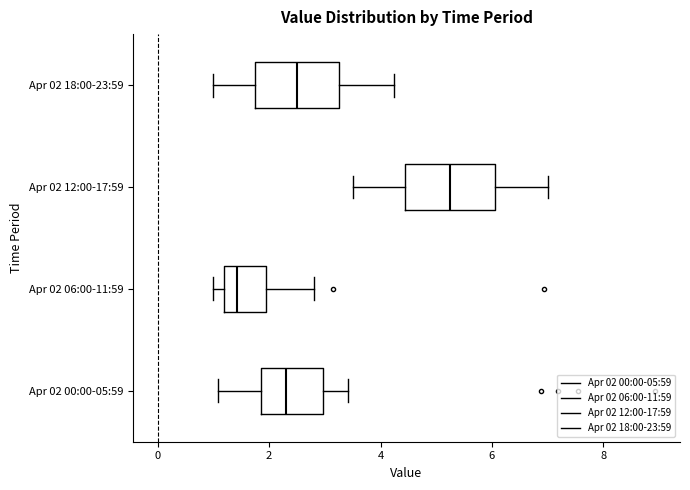

Where does the left whisker of the box for Apr 02 18:00-23:59 end on the x-axis? The values are not printed on the chart, so give them approximately, as read against the axis.

1.0